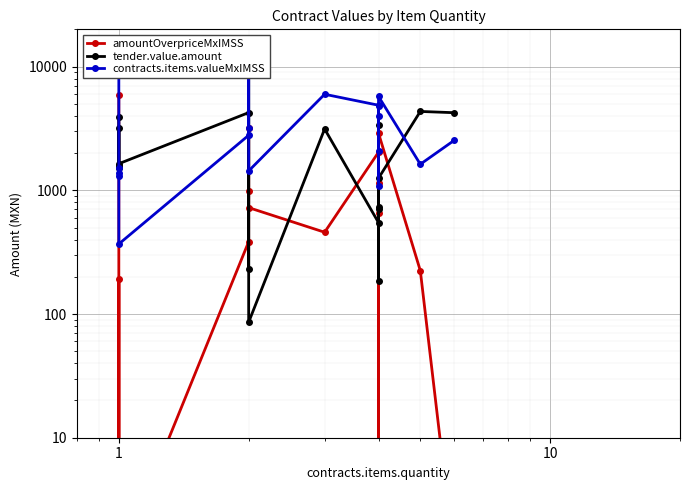

List the series in order of their overall mean, lowest first.

amountOverpriceMxIMSS, tender.value.amount, contracts.items.valueMxIMSS